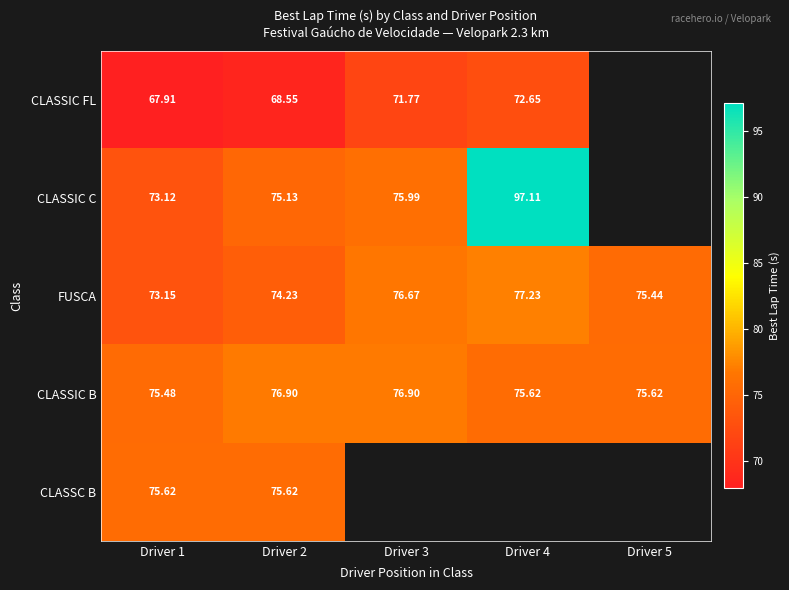

What is the difference between the maximum and second lowest values in the CLASSIC B series?

1.3